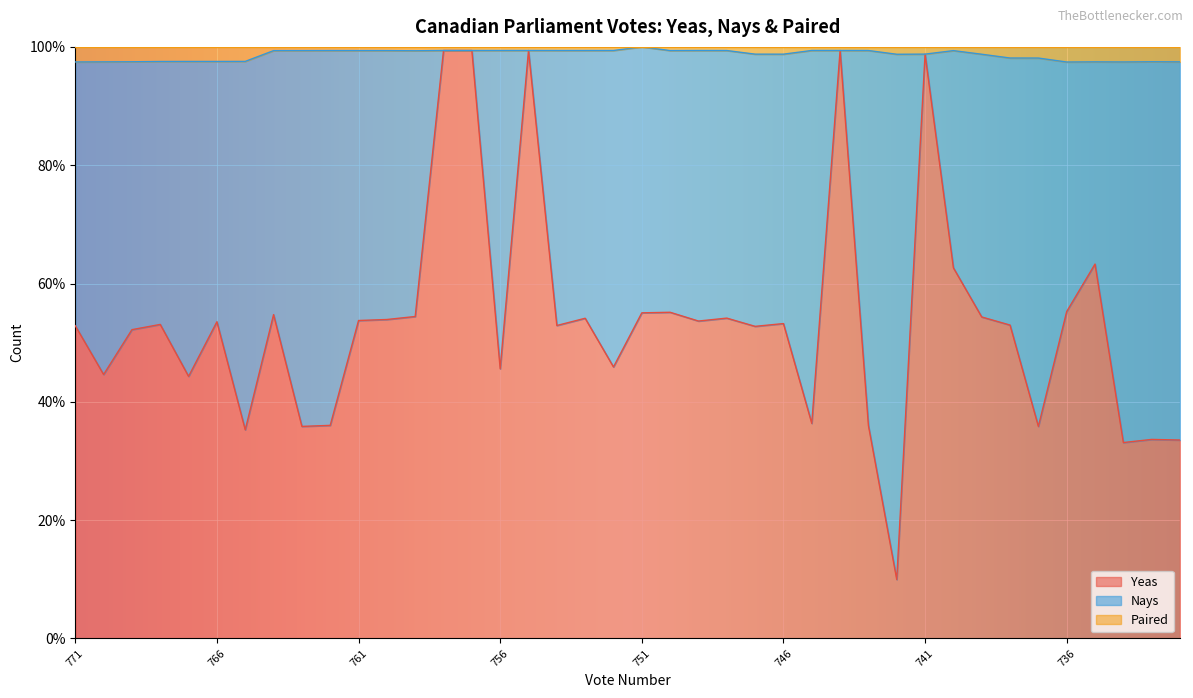

What is the minimum value for Yeas?

10.0